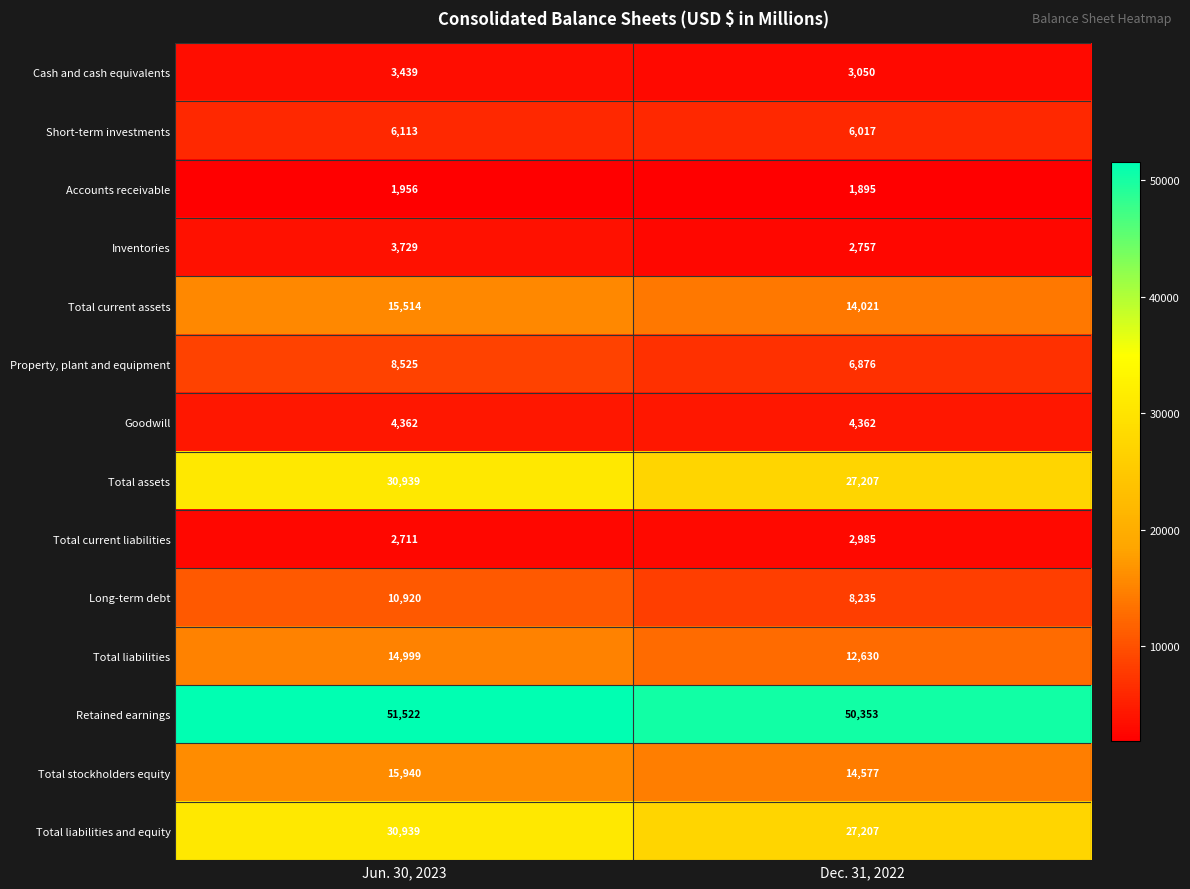

What is the average value of the Accounts receivable series?

1926